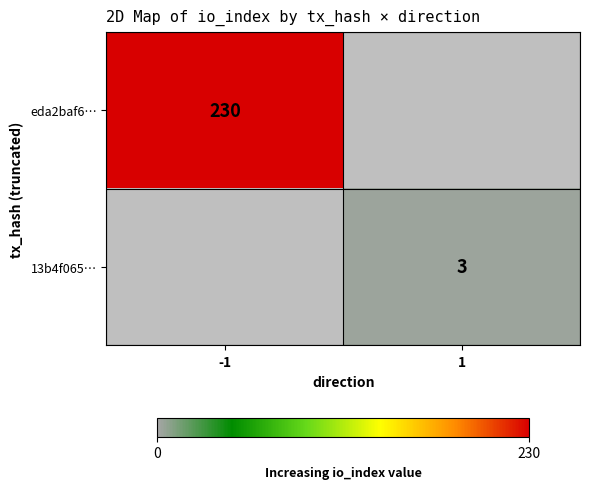

The value of eda2baf6… at -1 is 230. True or false?

True